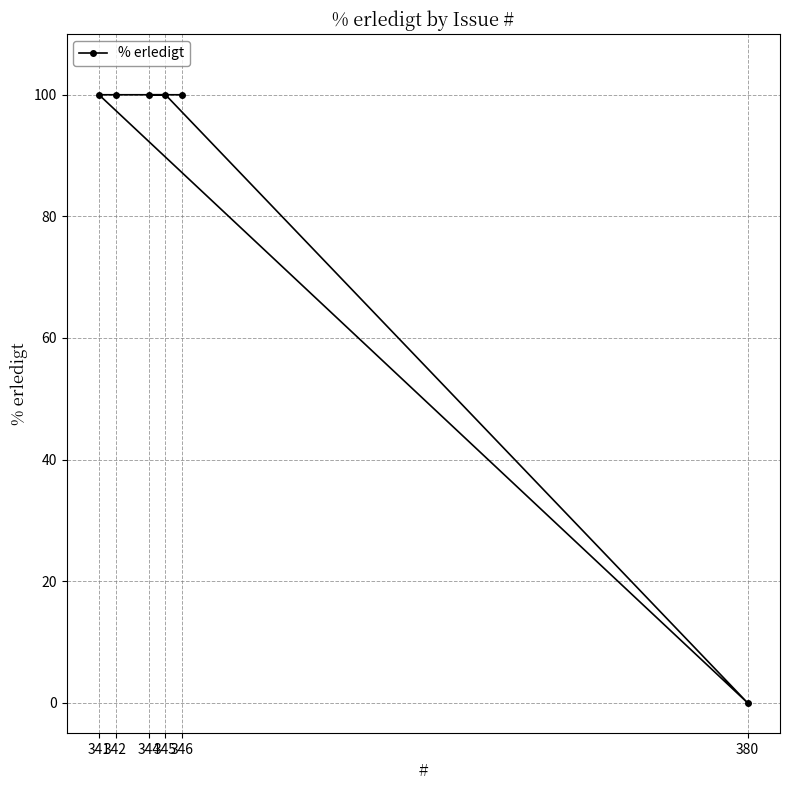

List the labels in order of value, largest first.

346, 342, 341, 345, 344, 380